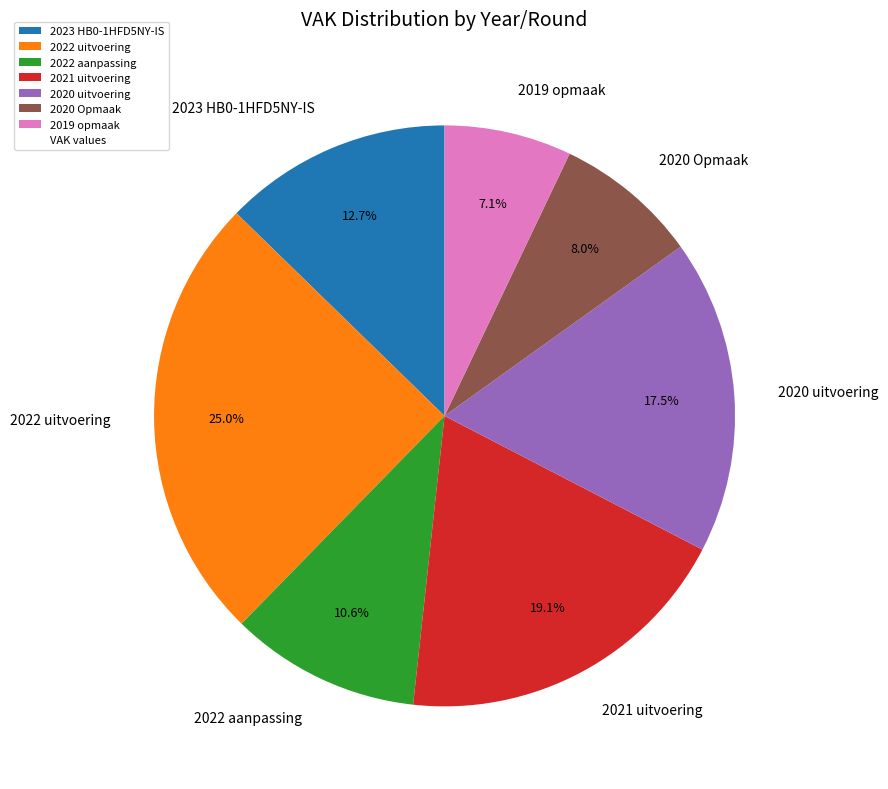

Does any single category account for the majority?

No